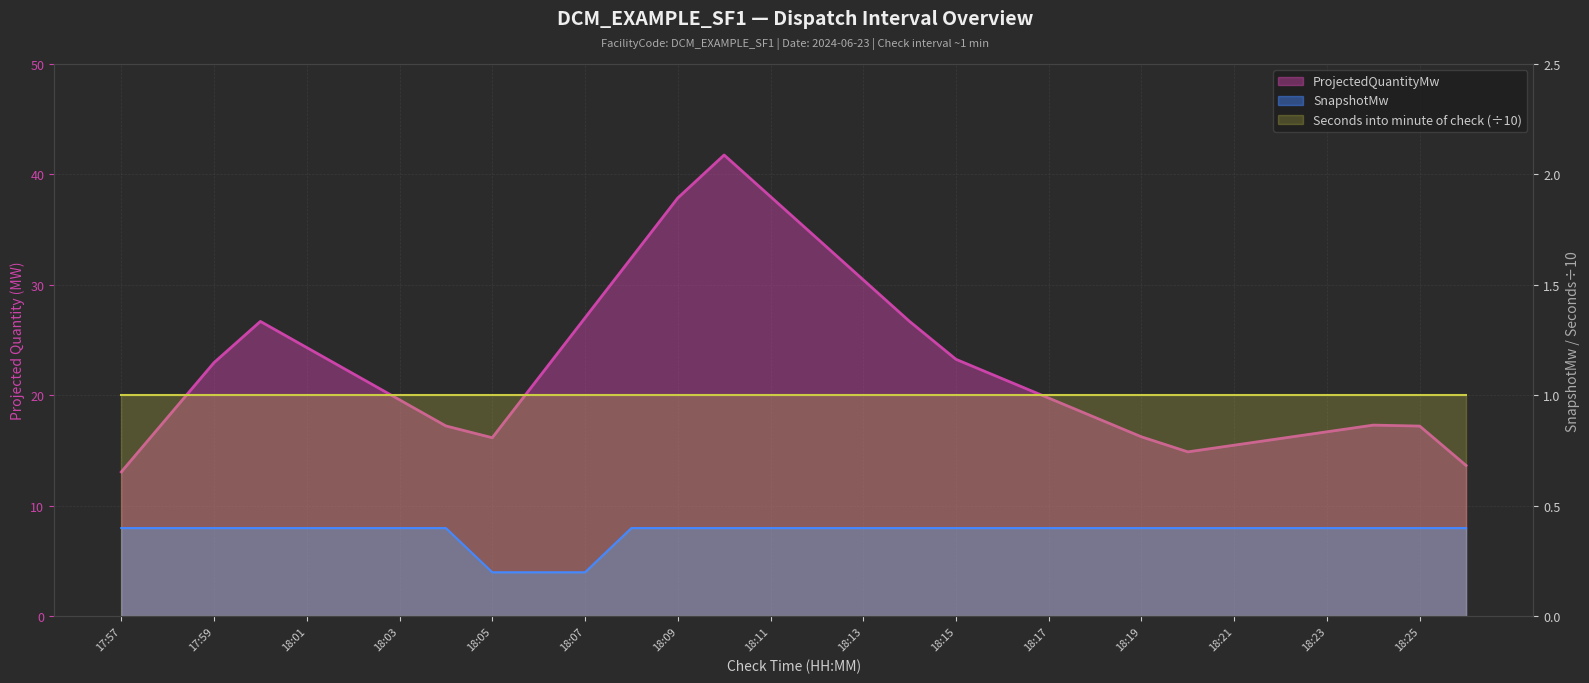

The value of ProjectedQuantityMw at 18:14 is 26.7. True or false?

True